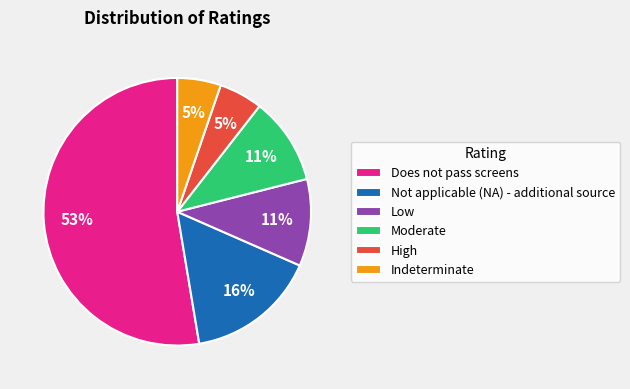

Is there any slice that represents more than half of the pie?

Yes